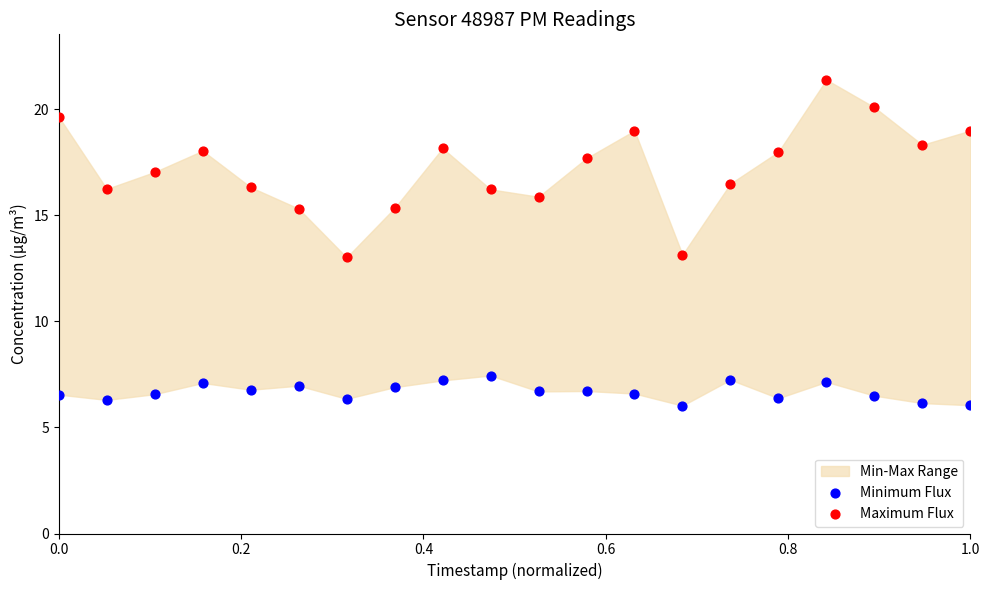

What is the X range (max minus min) for the scatter plot?

1.0